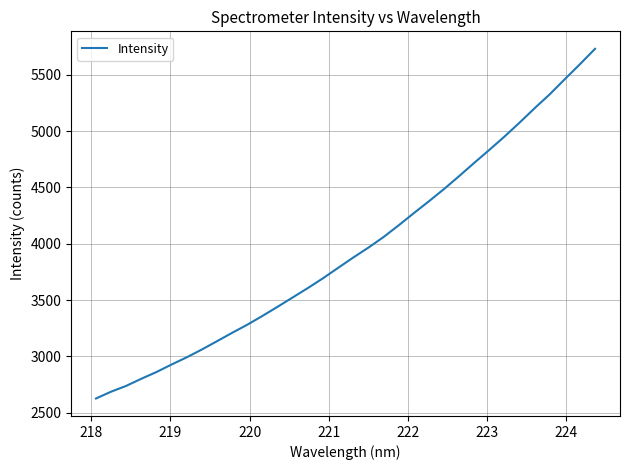

What is the greatest value displayed?

5731.8